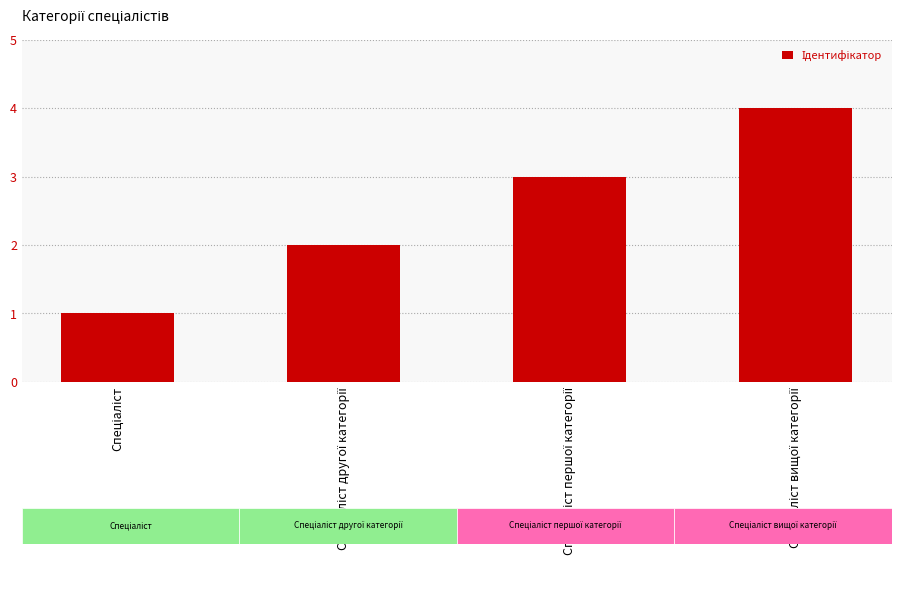

What is the sum of all values?

10